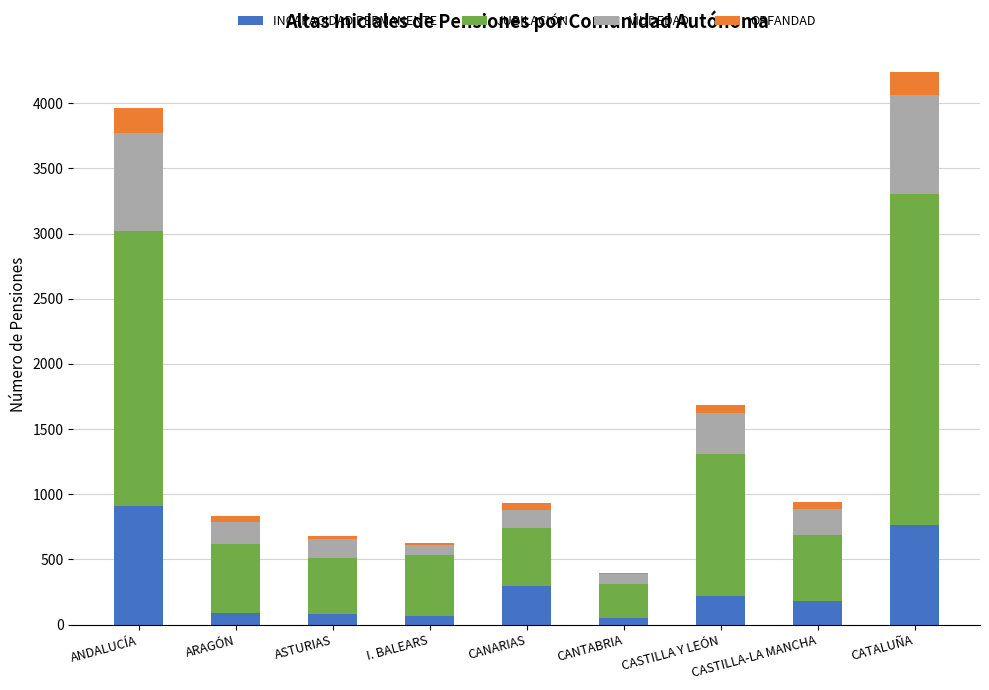

Which category has the highest value in the INCAPACIDAD PERMANENTE series?

ANDALUCÍA